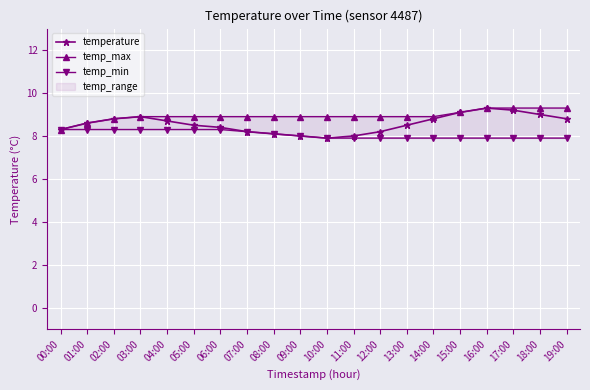

How many interior local peaks does the temperature series have?

2